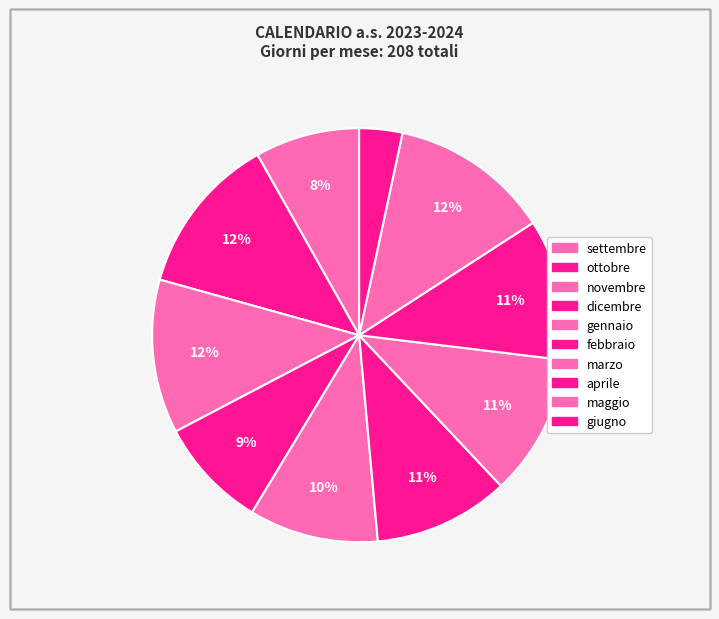

How many slices are in this pie chart?

10